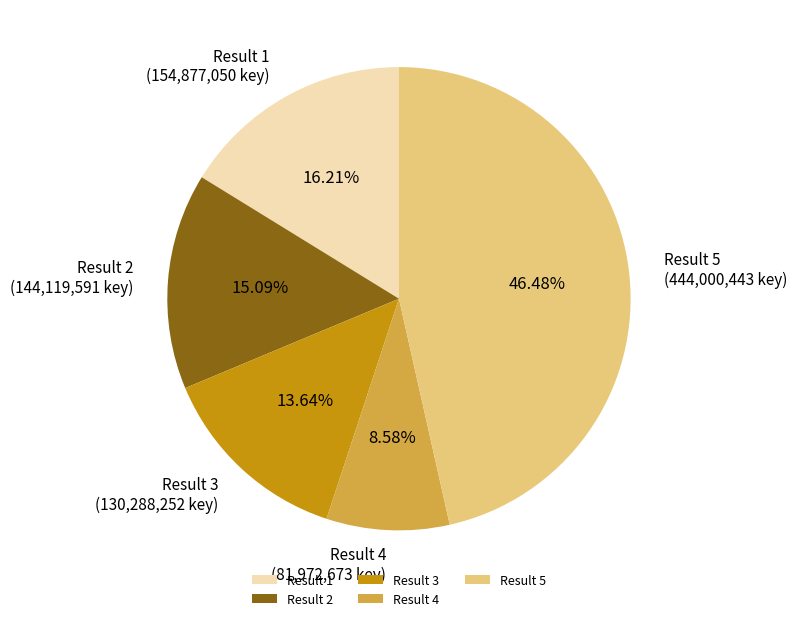

What is the ratio of the value at Result 3 to the value at Result 1?

0.8